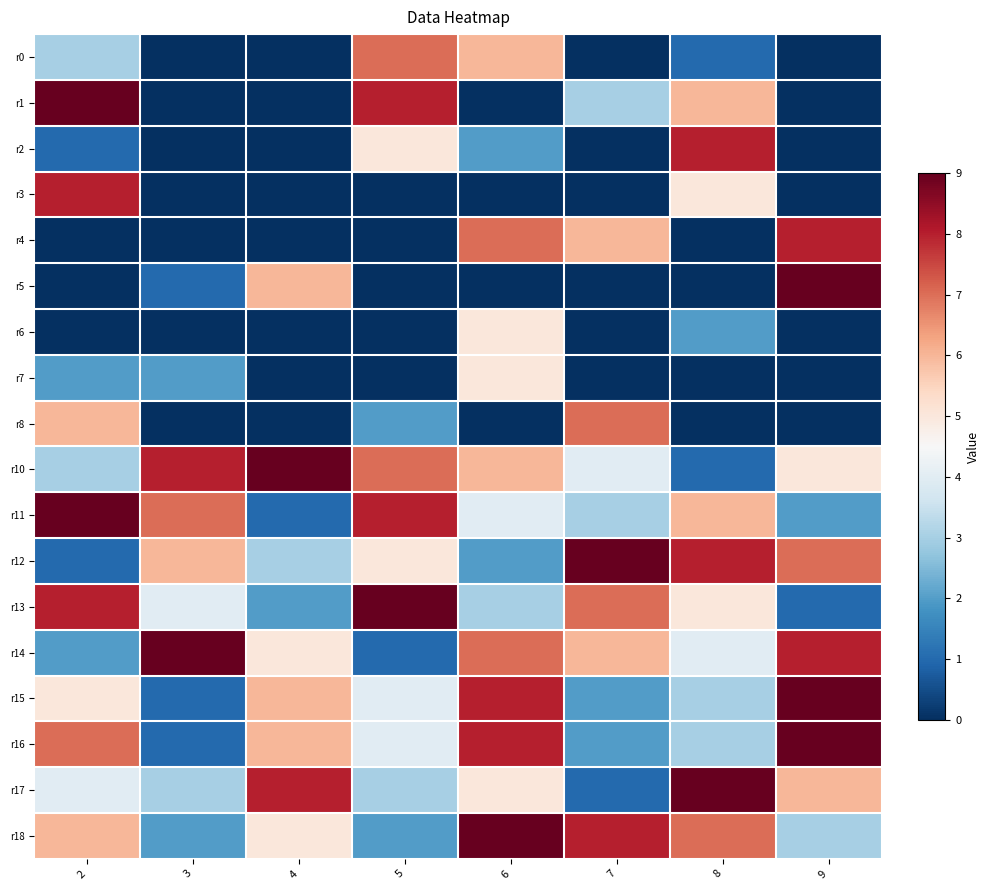

Reading left to right, what are all the values shown in this chart?

r0: 2=3	3=0	4=0	5=7	6=6	7=0	8=1	9=0
r1: 2=9	3=0	4=0	5=8	6=0	7=3	8=6	9=0
r2: 2=1	3=0	4=0	5=5	6=2	7=0	8=8	9=0
r3: 2=8	3=0	4=0	5=0	6=0	7=0	8=5	9=0
r4: 2=0	3=0	4=0	5=0	6=7	7=6	8=0	9=8
r5: 2=0	3=1	4=6	5=0	6=0	7=0	8=0	9=9
r6: 2=0	3=0	4=0	5=0	6=5	7=0	8=2	9=0
r7: 2=2	3=2	4=0	5=0	6=5	7=0	8=0	9=0
r8: 2=6	3=0	4=0	5=2	6=0	7=7	8=0	9=0
r10: 2=3	3=8	4=9	5=7	6=6	7=4	8=1	9=5
r11: 2=9	3=7	4=1	5=8	6=4	7=3	8=6	9=2
r12: 2=1	3=6	4=3	5=5	6=2	7=9	8=8	9=7
r13: 2=8	3=4	4=2	5=9	6=3	7=7	8=5	9=1
r14: 2=2	3=9	4=5	5=1	6=7	7=6	8=4	9=8
r15: 2=5	3=1	4=6	5=4	6=8	7=2	8=3	9=9
r16: 2=7	3=1	4=6	5=4	6=8	7=2	8=3	9=9
r17: 2=4	3=3	4=8	5=3	6=5	7=1	8=9	9=6
r18: 2=6	3=2	4=5	5=2	6=9	7=8	8=7	9=3